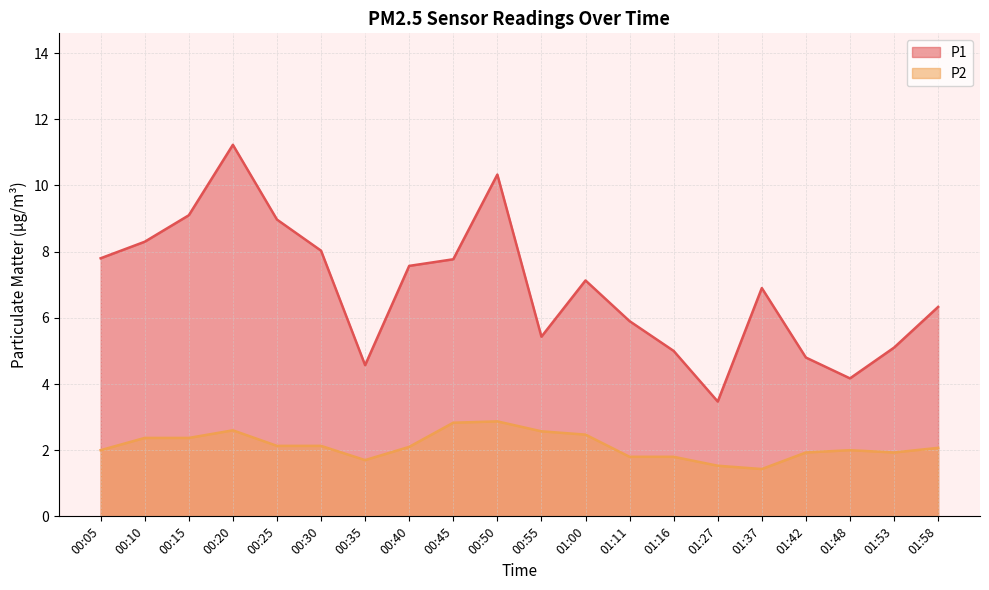

At 01:00, list the series in order from smallest to largest.

P2, P1